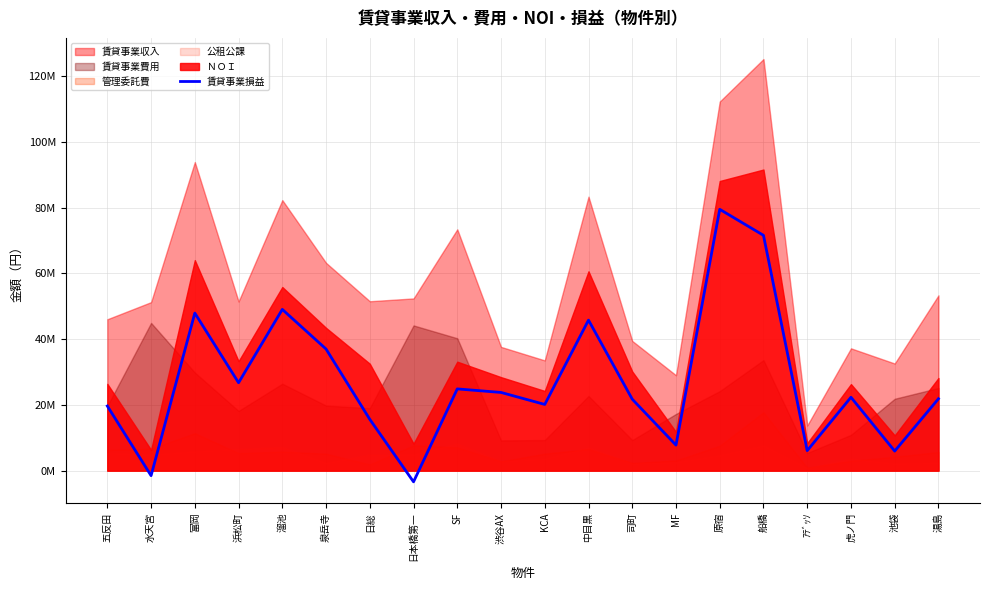

Is it true that the value at 渋谷AX is 23783453?

True